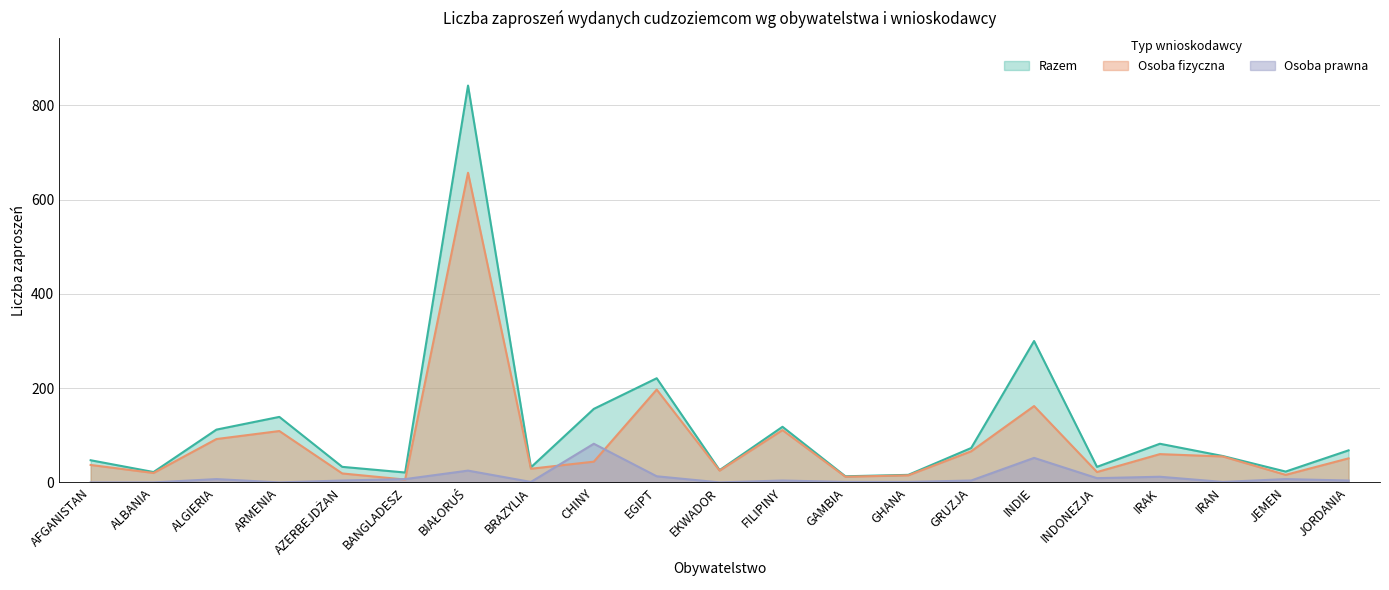

How many values in Osoba prawna are above zero?

17